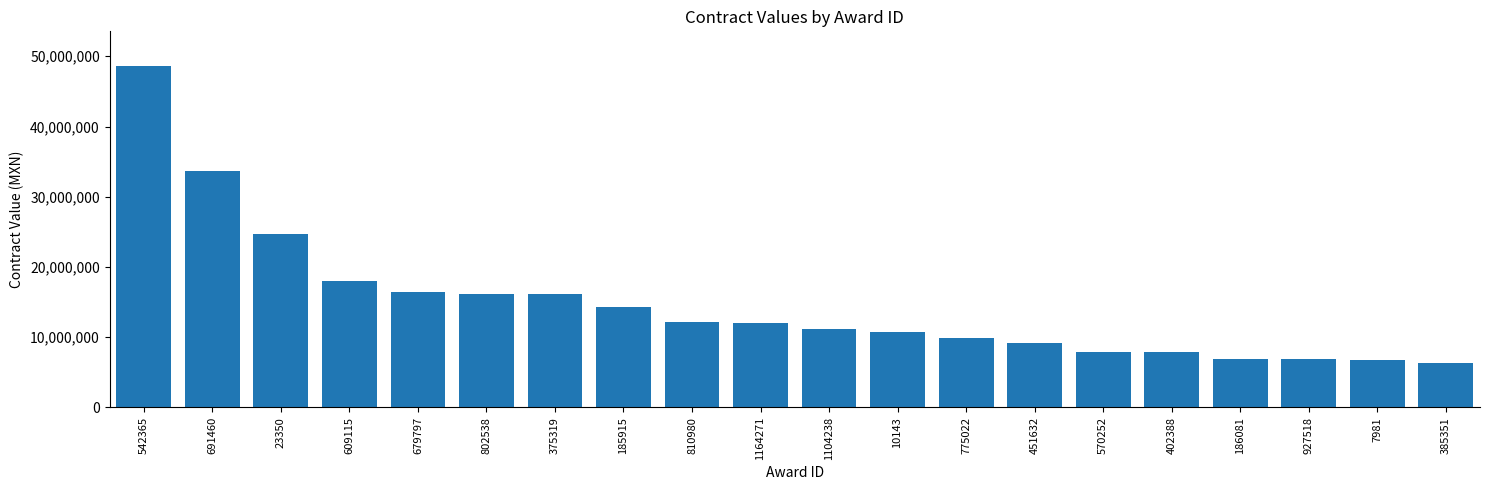

At which category does the chart reach its peak across all series?

542365